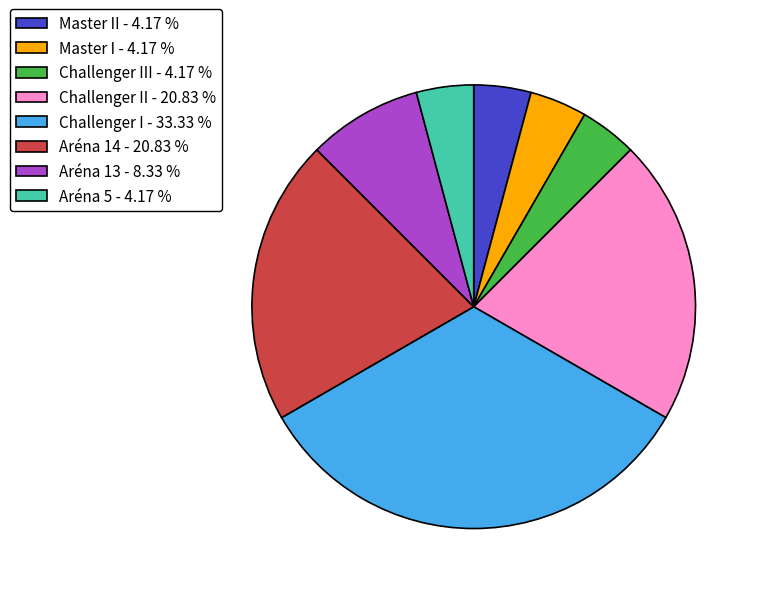

Is Challenger II - 20.83 % the majority of the pie?

No